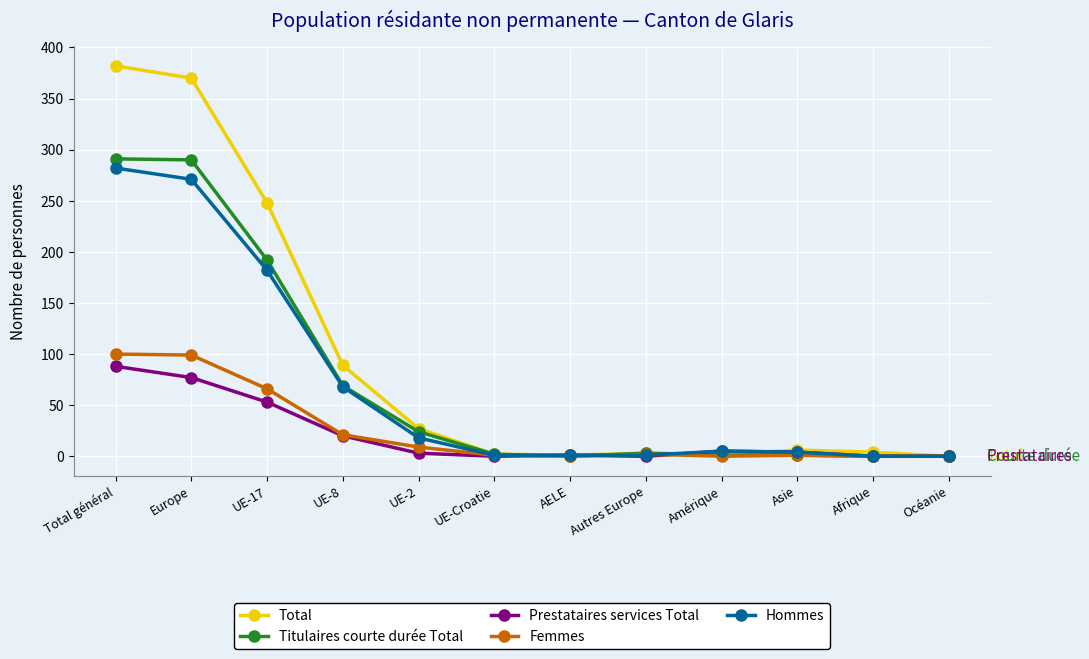

What are all the series names shown in the legend?

Total, Titulaires courte durée Total, Prestataires services Total, Femmes, Hommes